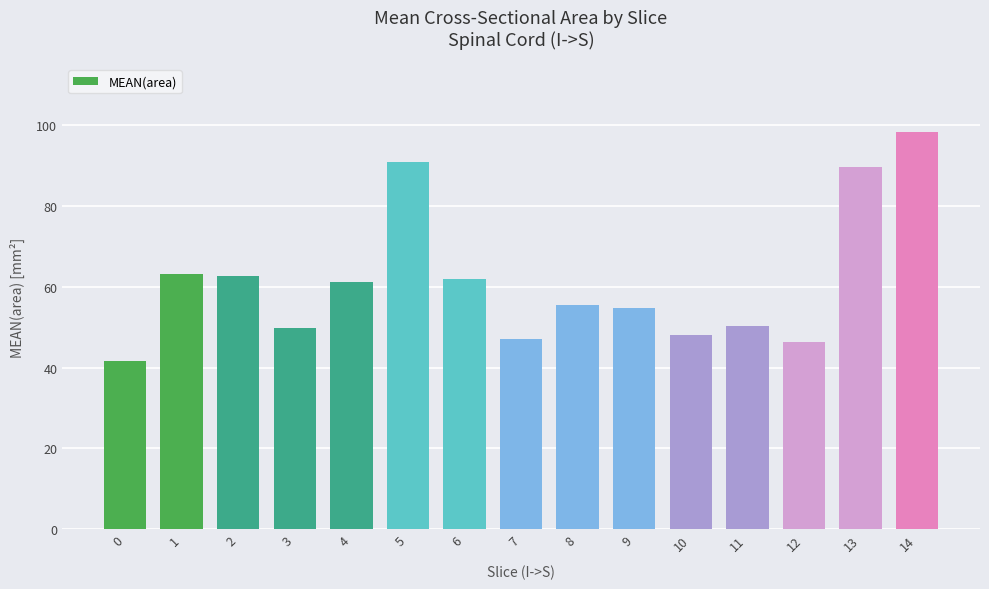

What is the difference between the maximum and minimum values?

56.7